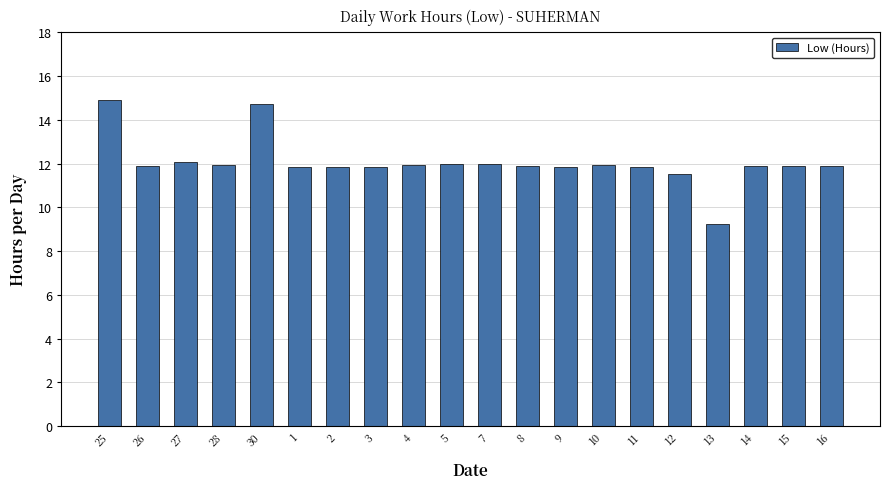

What is the change in value from 12 to 16?

+0.4